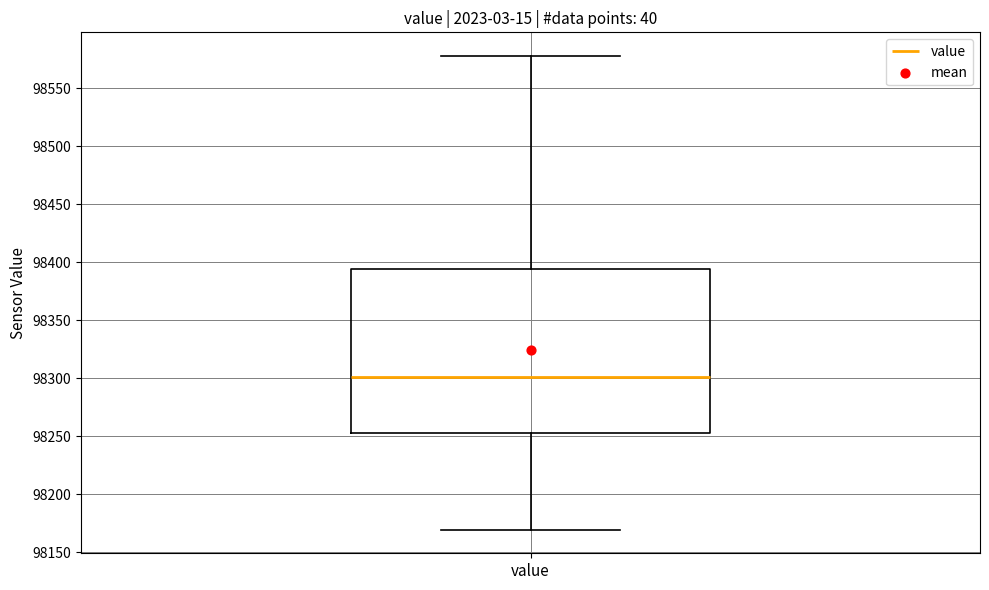

Where is the lower edge of the box for value on the y-axis? The values are not printed on the chart, so give them approximately, as read against the axis.

98250